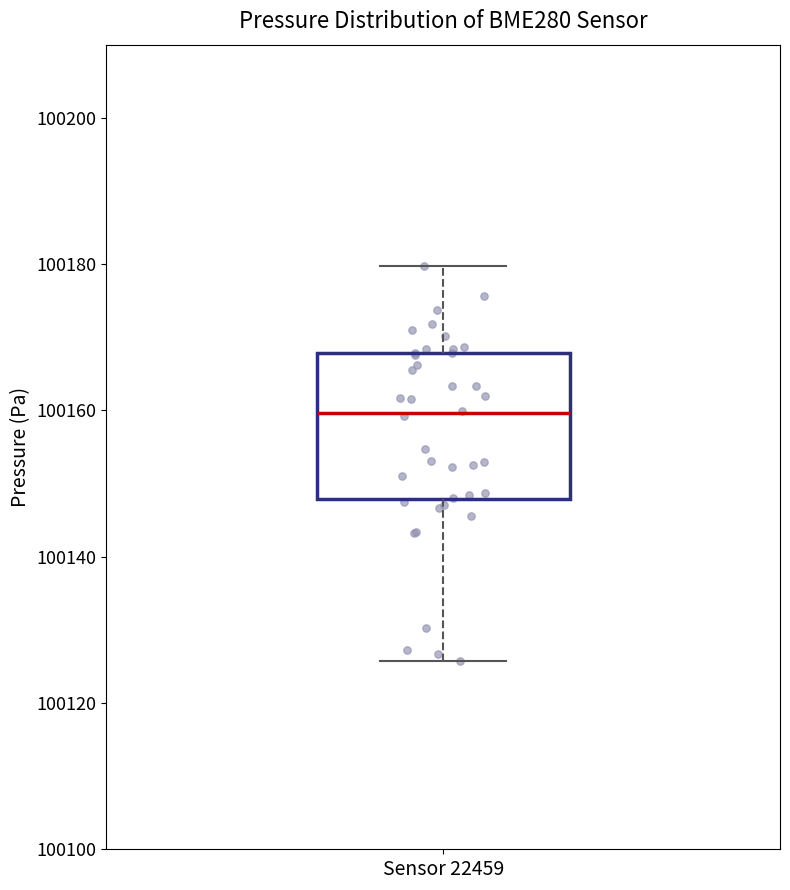

Read this box plot against the y-axis: the position of the median line, the range covered by the box, and the ends of both whiskers. The values are not printed on the chart, so give them approximately, as read against the axis.

median 100160, box 100148 to 100168, whiskers 100126 to 100180